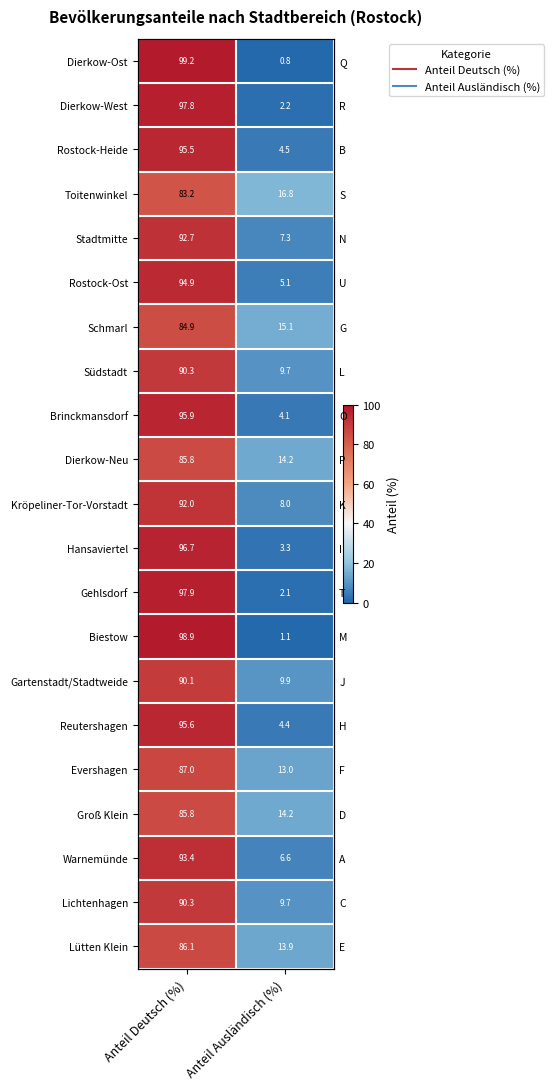

What is the approximate value of Kröpeliner-Tor-Vorstadt at Anteil Ausländisch (%)?

8.0